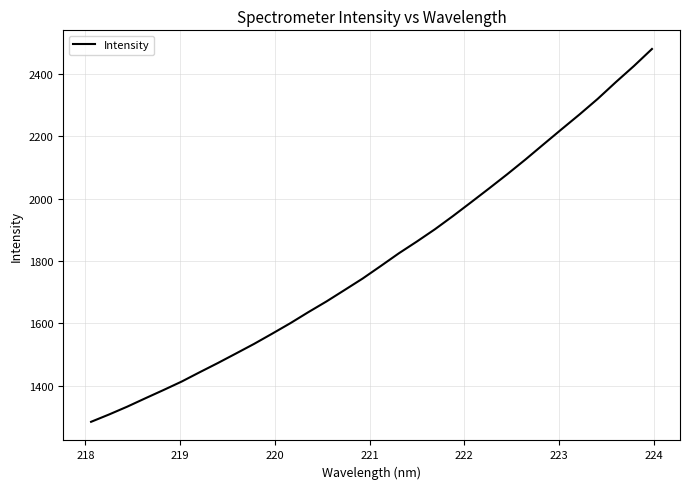

What is the smallest value displayed?

1283.7